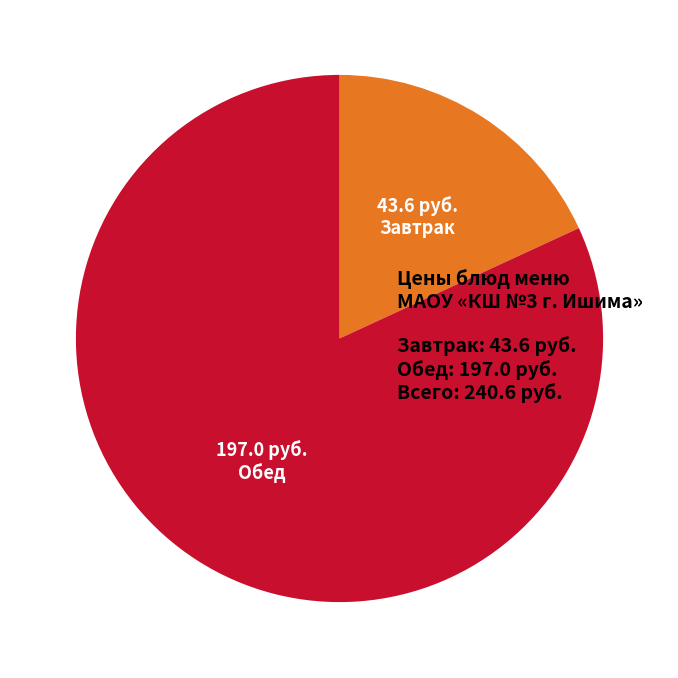

Is there any slice that represents more than half of the pie?

Yes